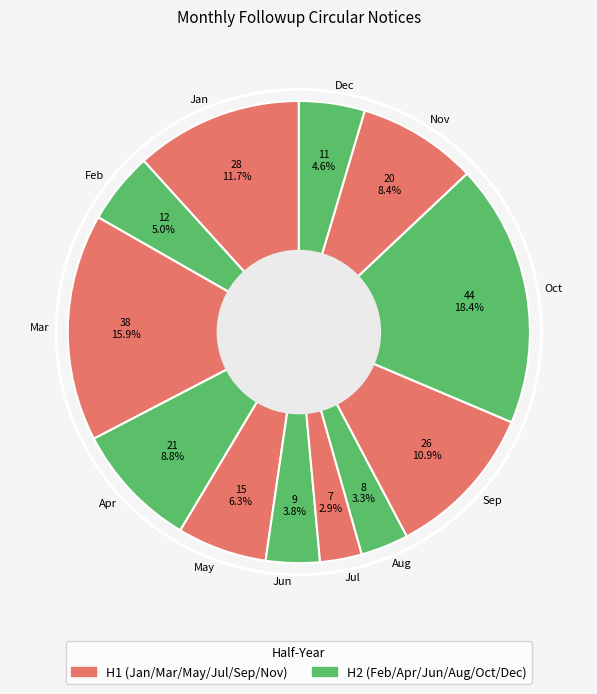

Which category has the biggest portion of the pie?

Oct